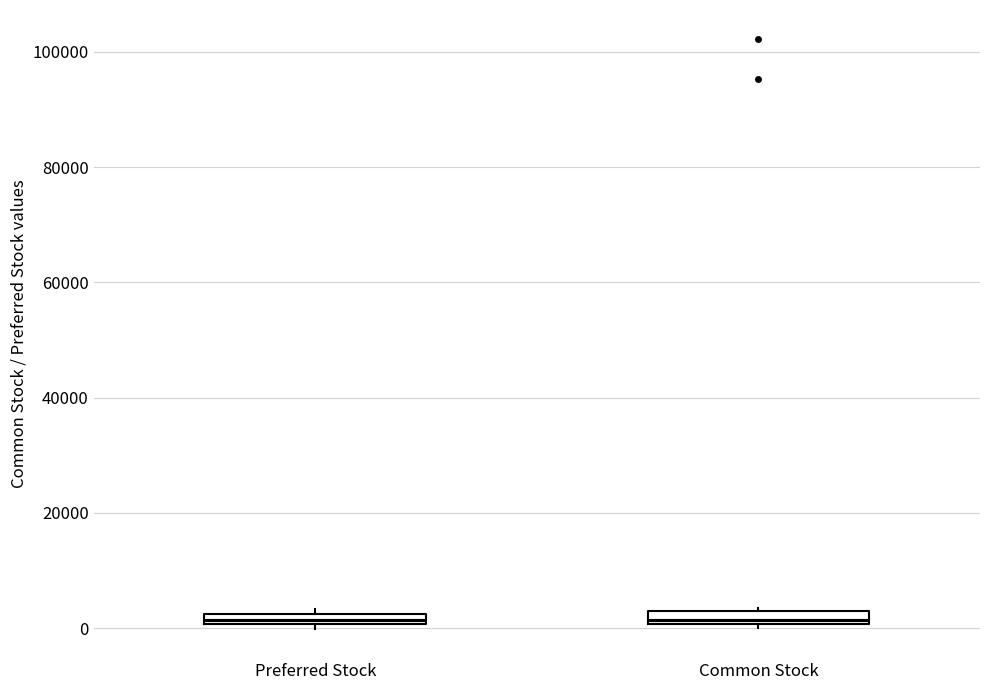

Where is the lower edge of the box for Preferred Stock on the y-axis? The values are not printed on the chart, so give them approximately, as read against the axis.

0